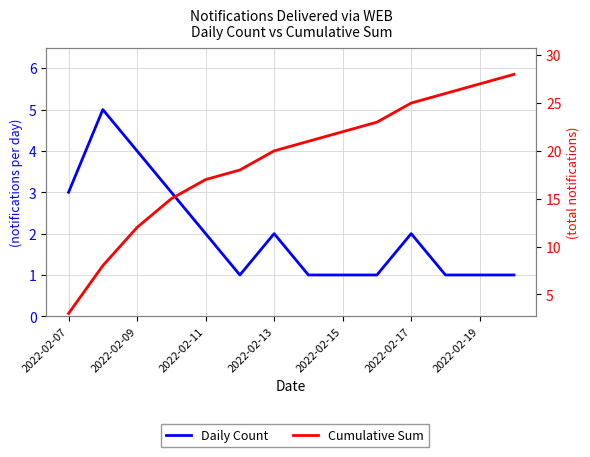

Is the value of Daily Count at 11 greater than the value of Cumulative Sum at 2022-02-15?

No